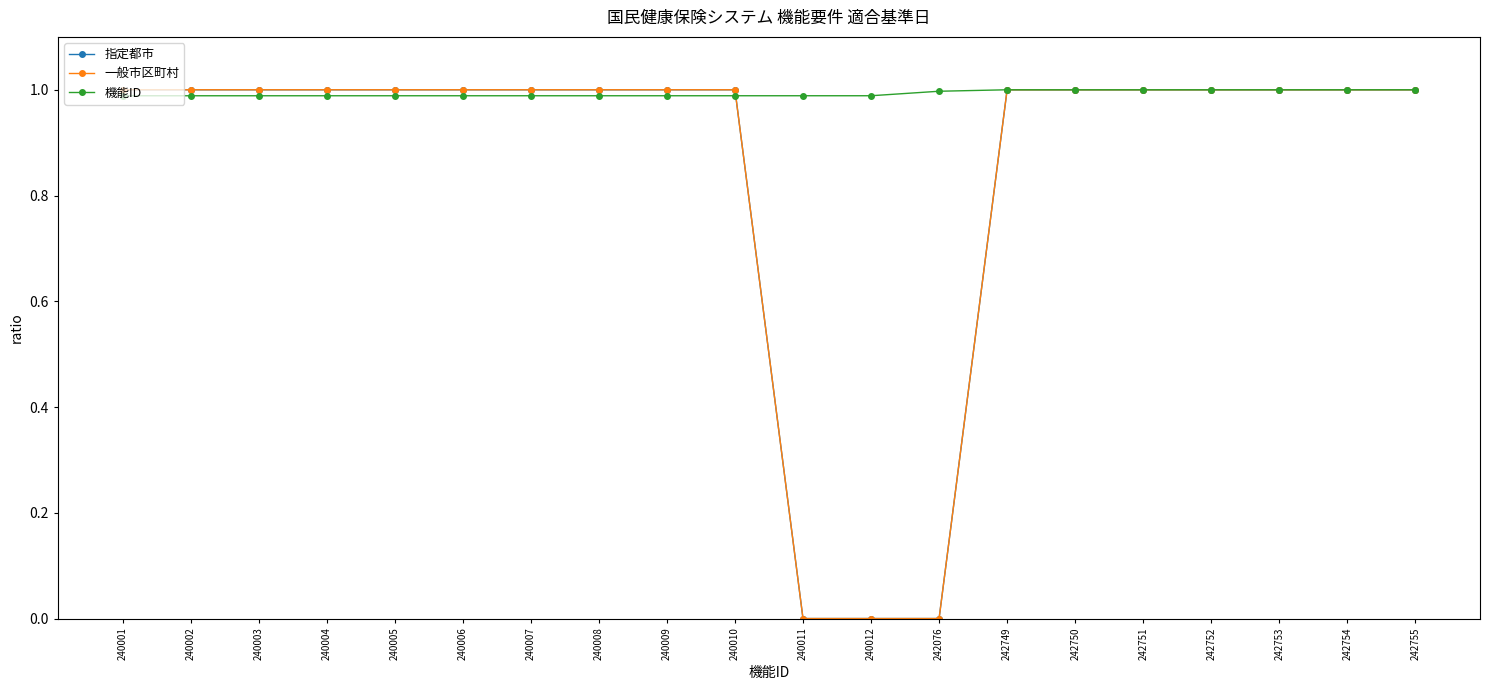

What is the value of the 機能ID point at the 10th from the left?

1.0